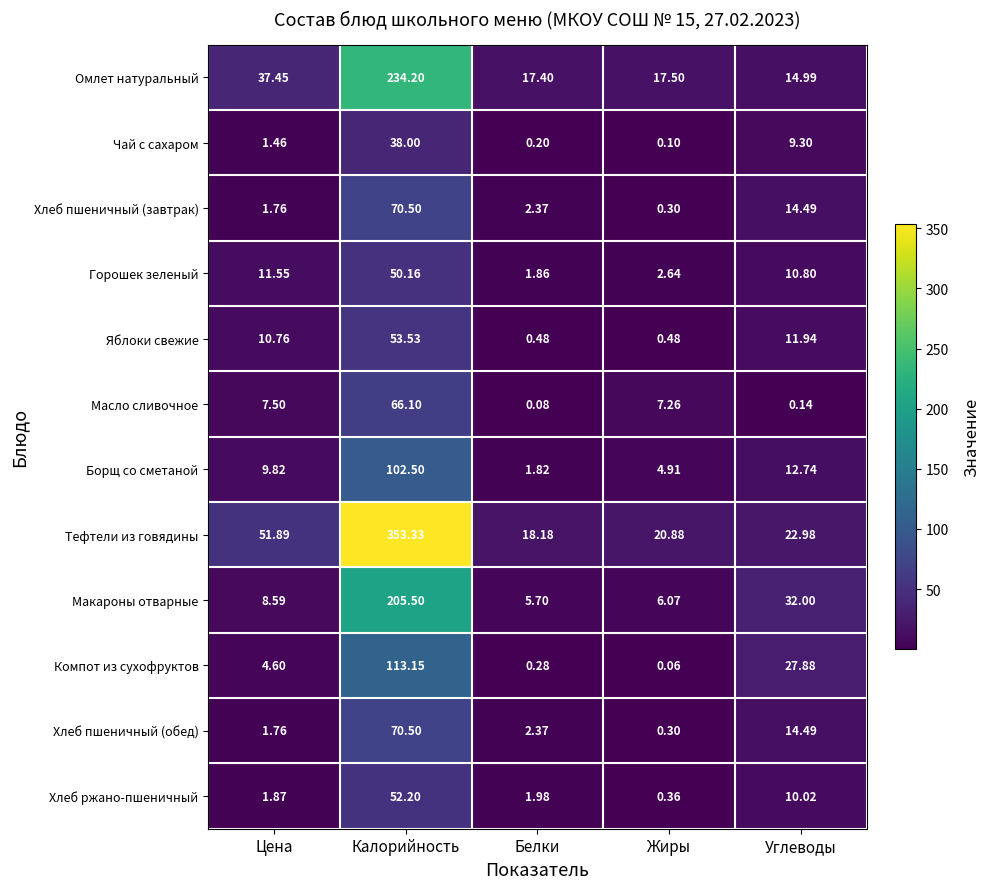

At which label is Борщ со сметаной closest to 52?

Углеводы